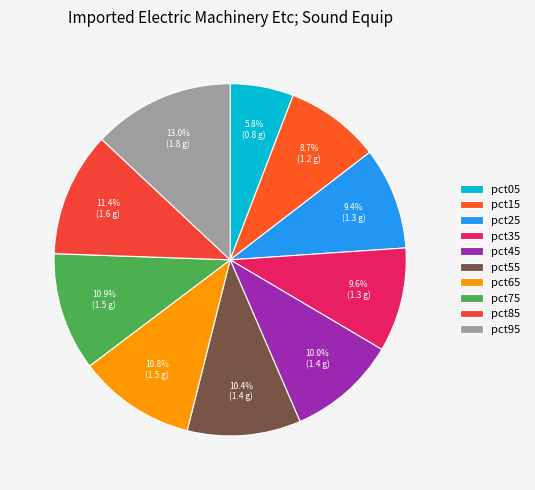

True or false: pct95 accounts for 13% of the total.

True